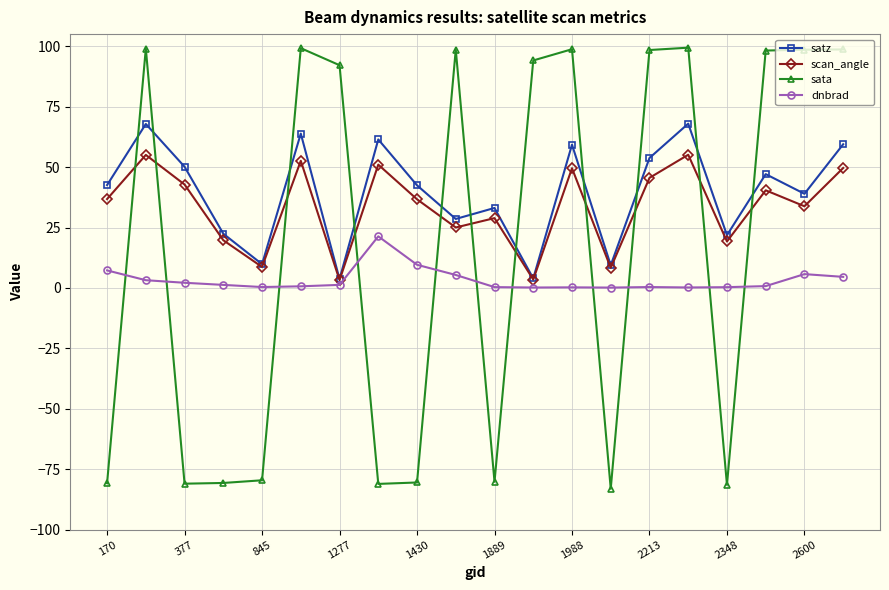

Which series has the widest spread of values?

sata